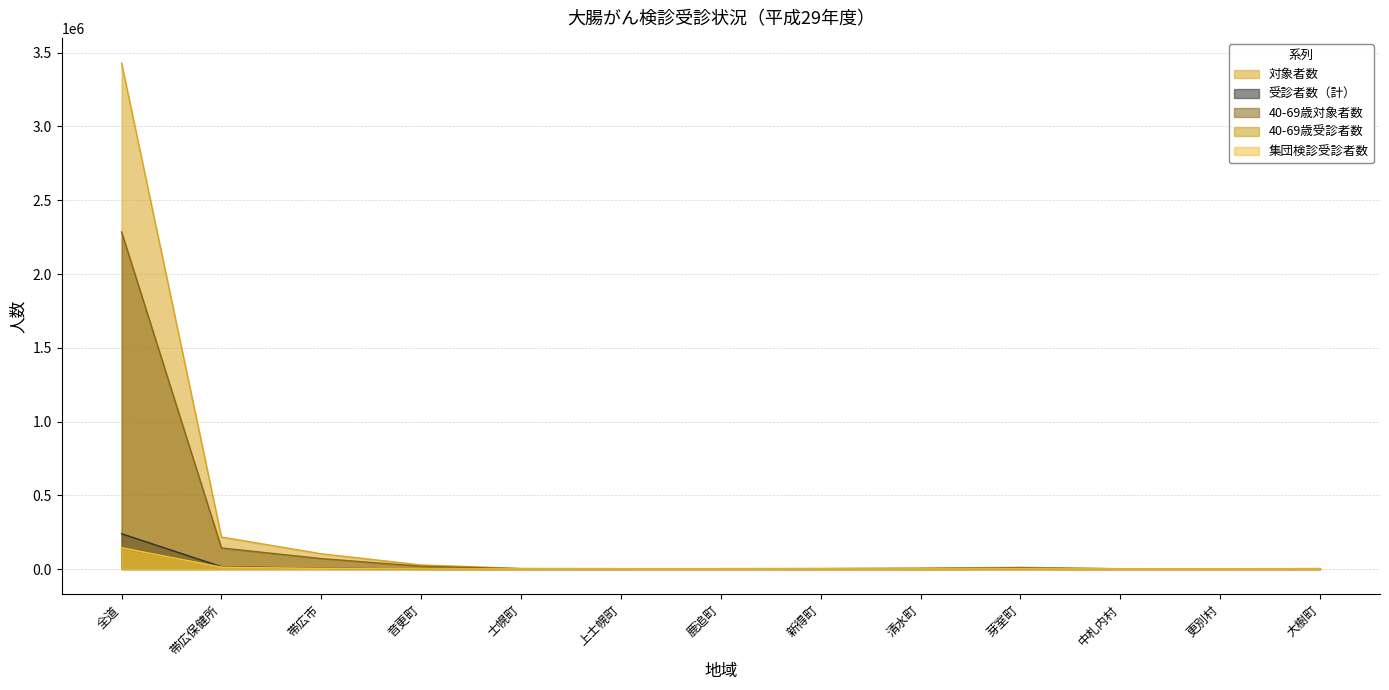

What position from the left is 中札内村?

11